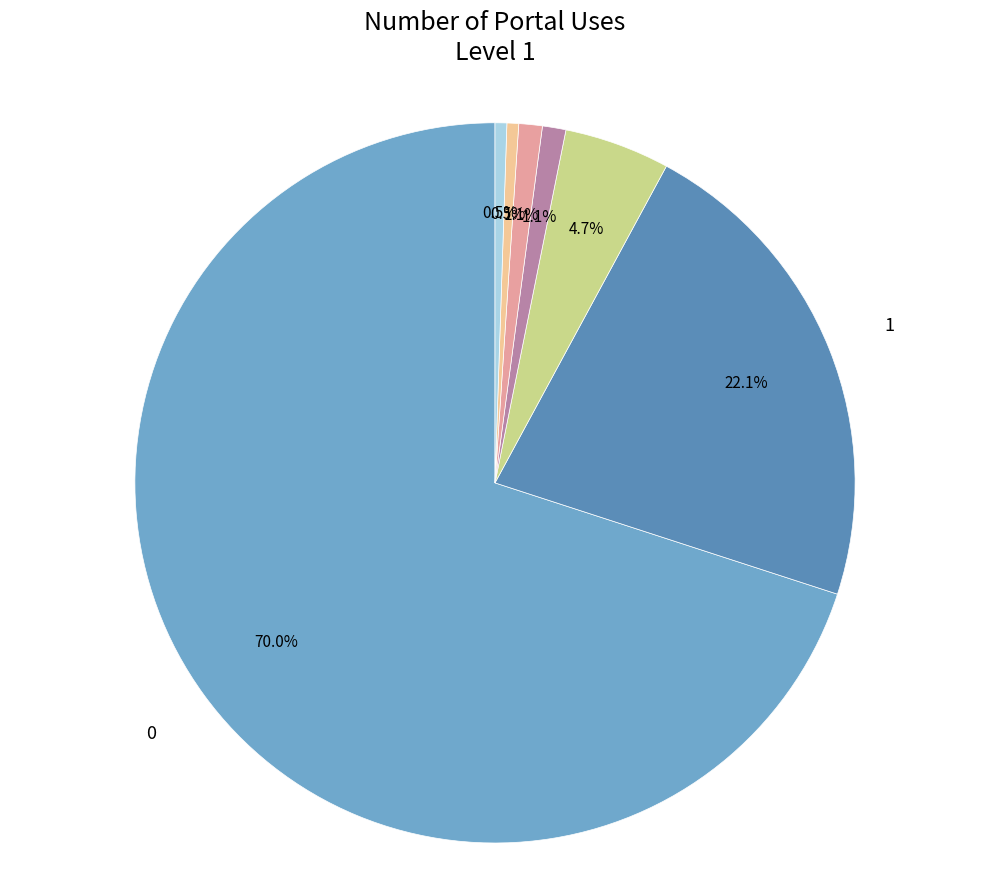

Count the number of slices in the pie.

7